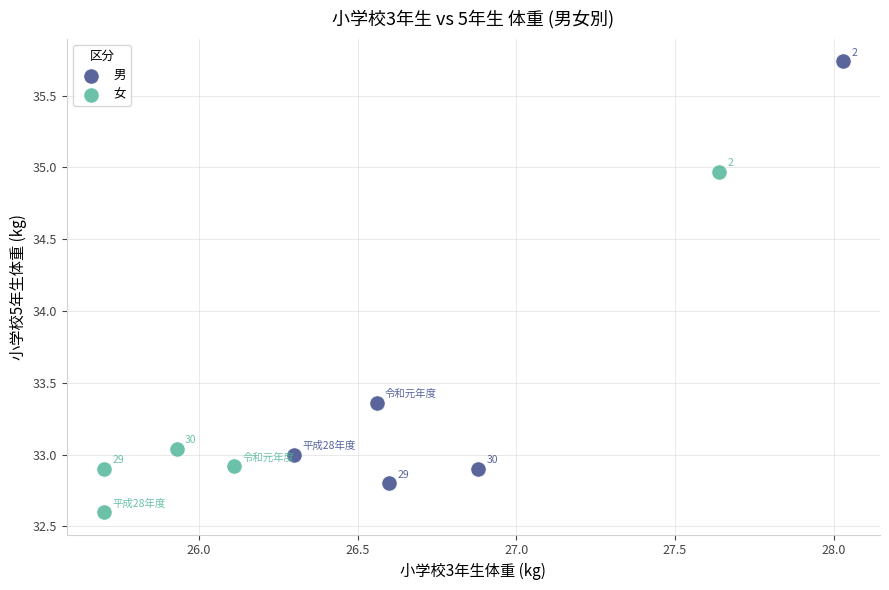

Which series reaches the minimum Y coordinate?

女